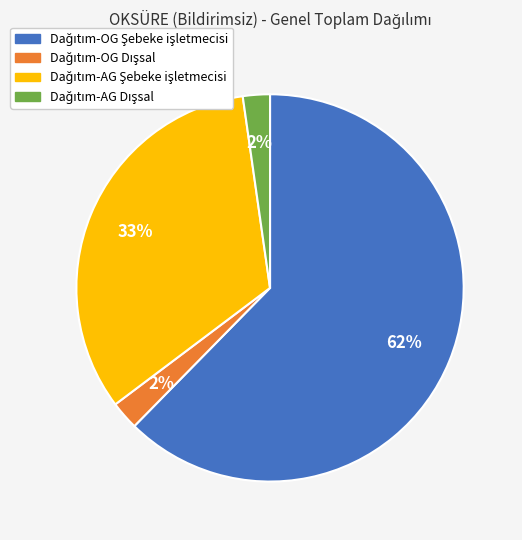

Does any single category account for the majority?

Yes